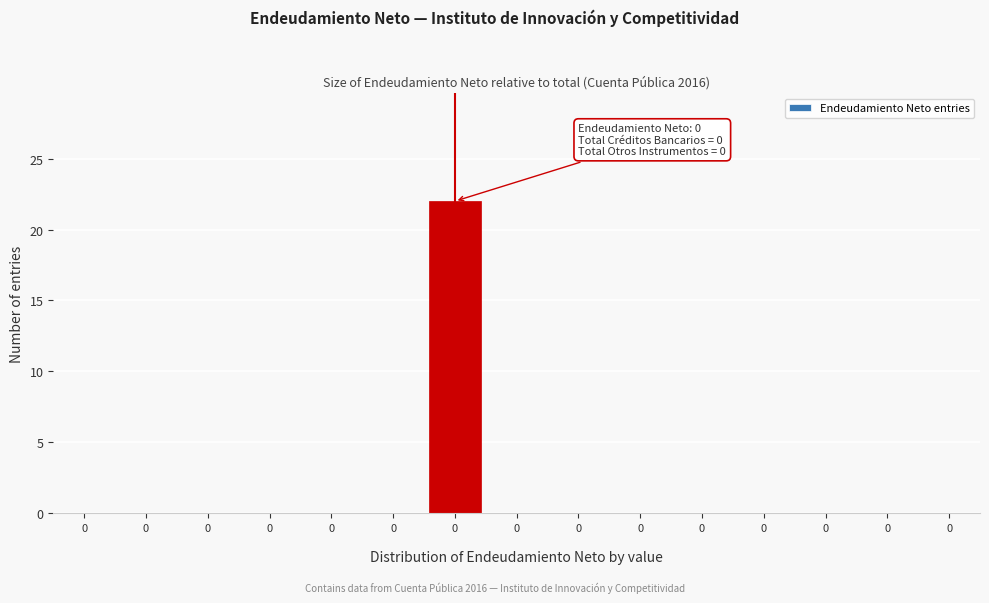

Are the bars horizontal?

No